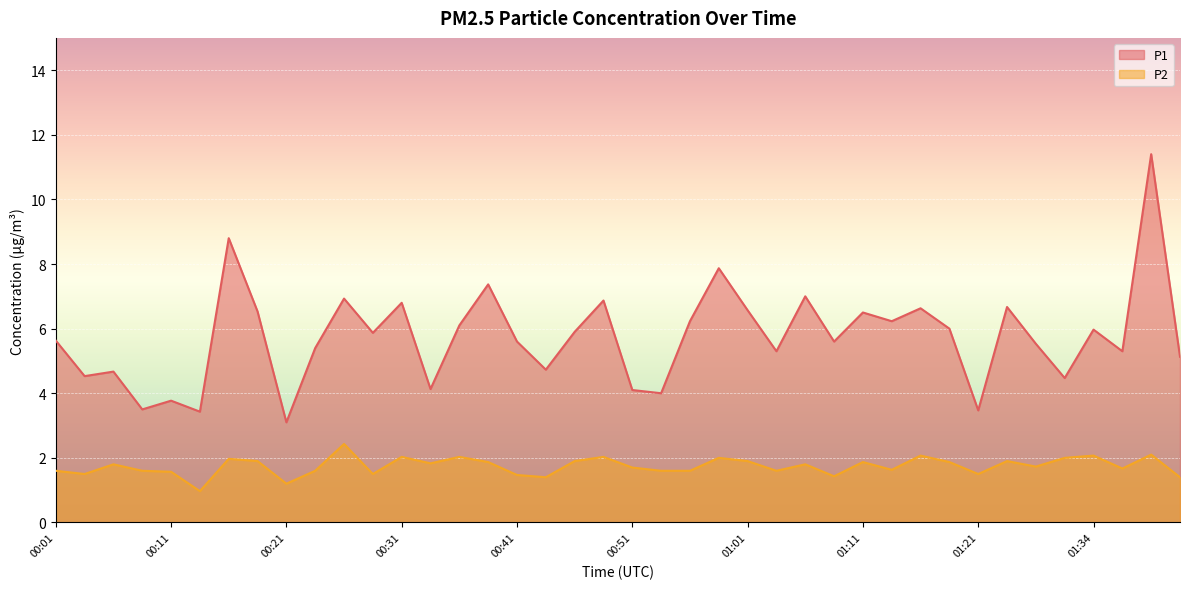

Rank the series at 00:31 from lowest to highest value.

P2, P1